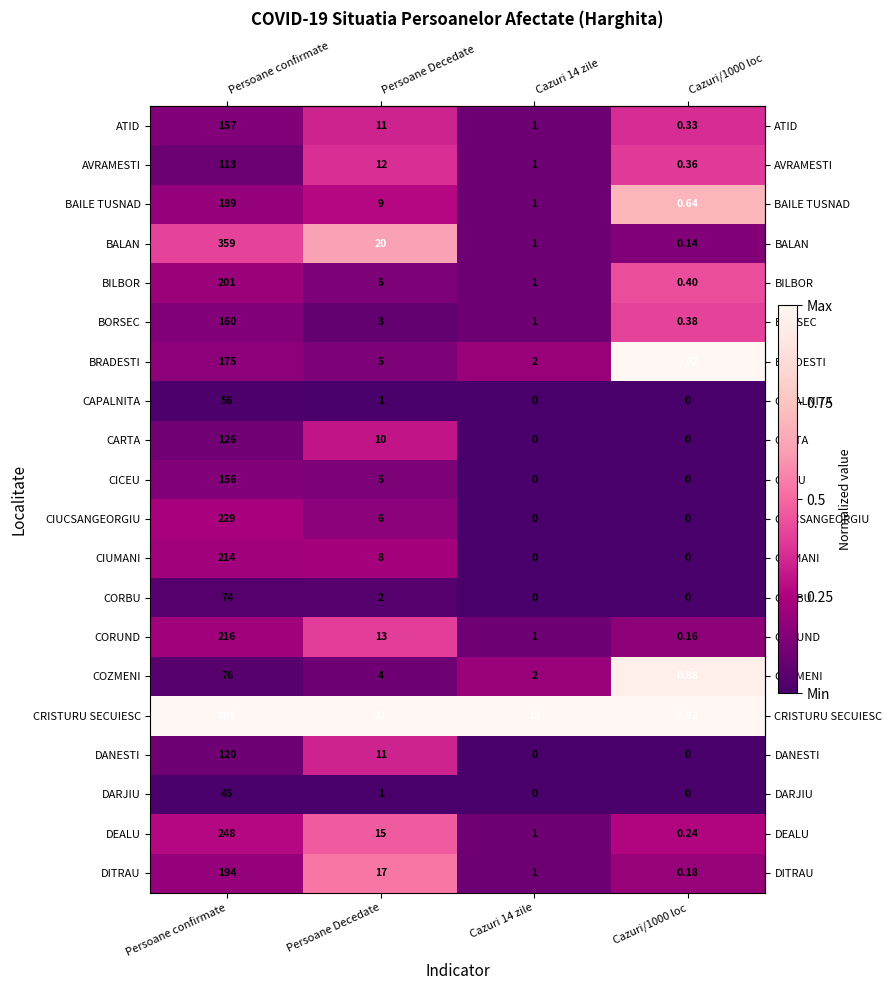

Which series changed the most between Cazuri 14 zile and Cazuri/1000 loc?

CRISTURU SECUIESC